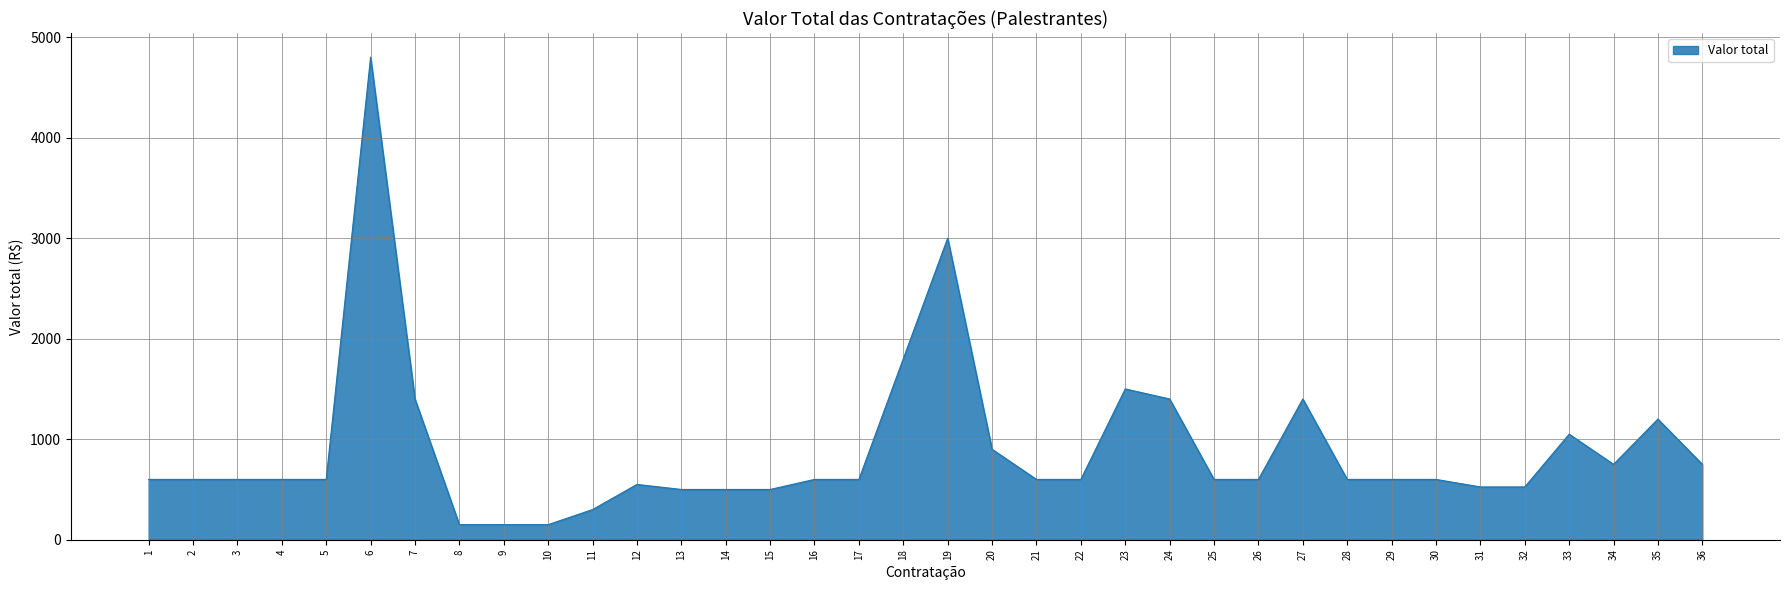

What is the difference between the values at 1 and 20?

300